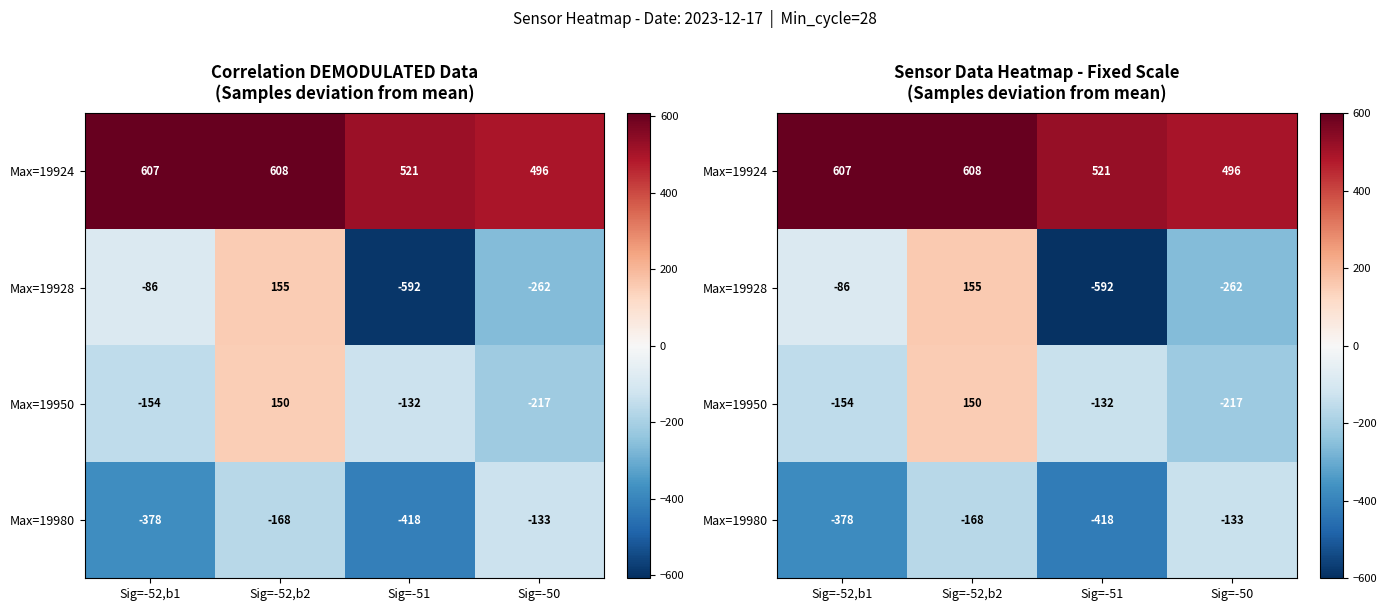

At which category is the sum across all series the highest?

Sig=-52,b2